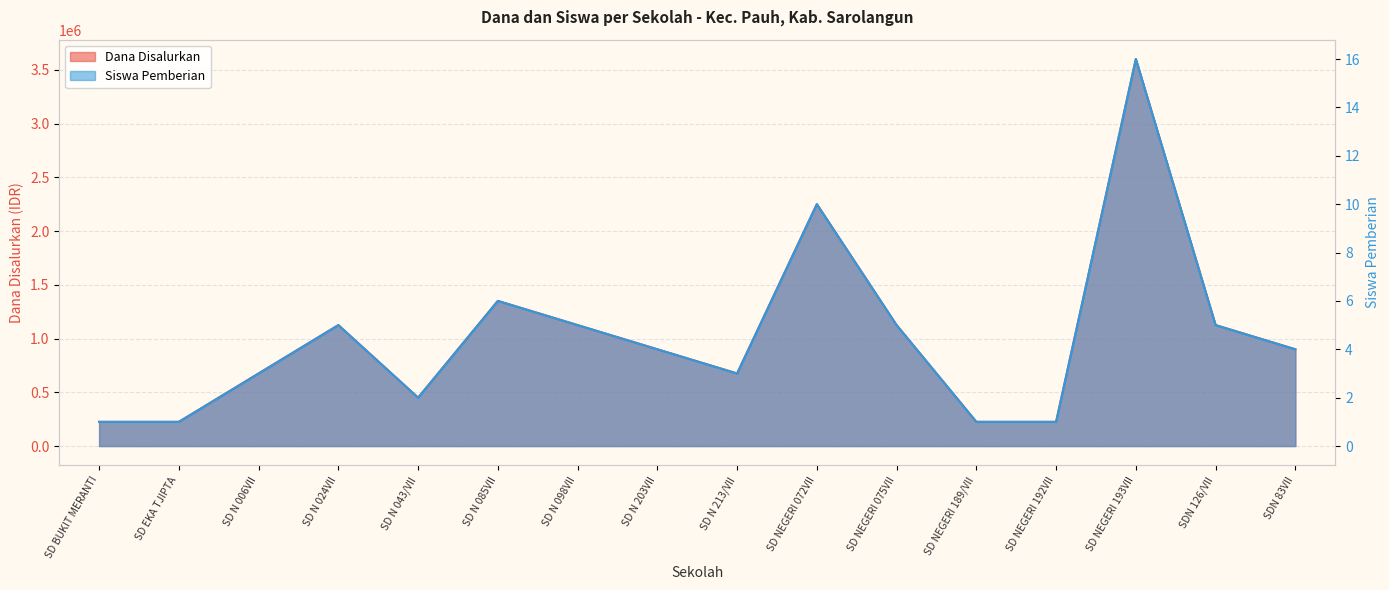

What is the label of the 11th point from the right?

SD N 085VII